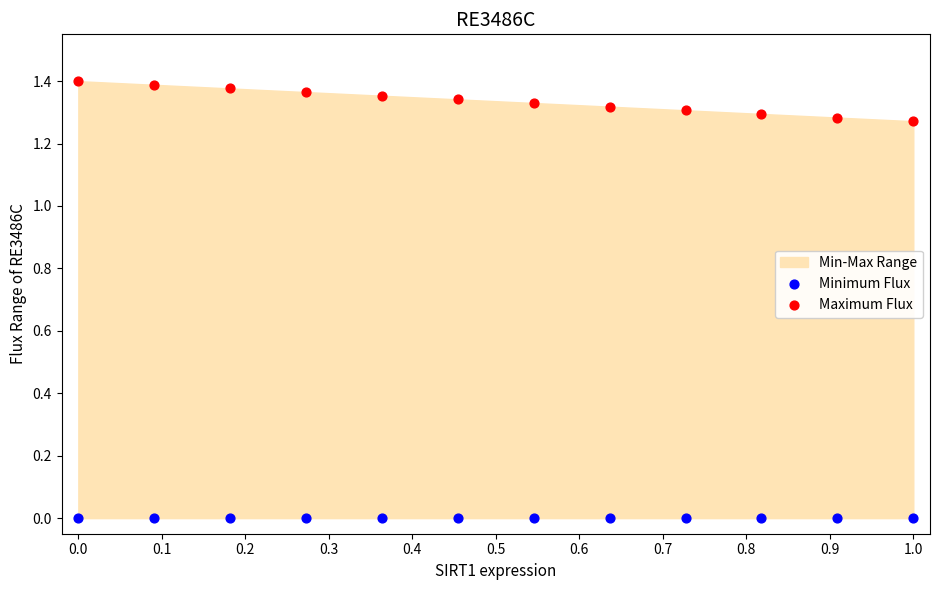

Which series contains the lowest Y value?

Minimum Flux